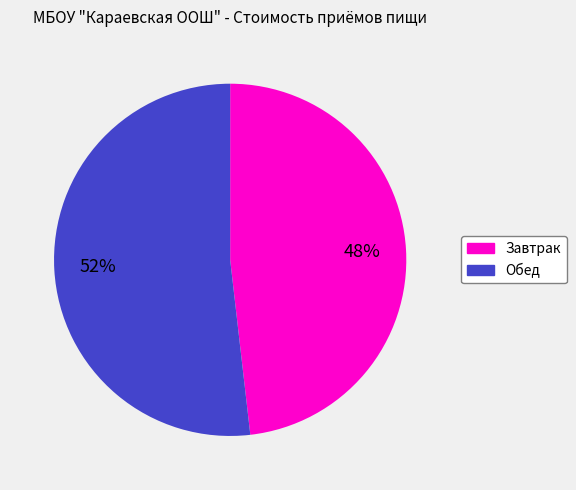

What is the ratio of the value at Завтрак to the value at Обед?

0.9